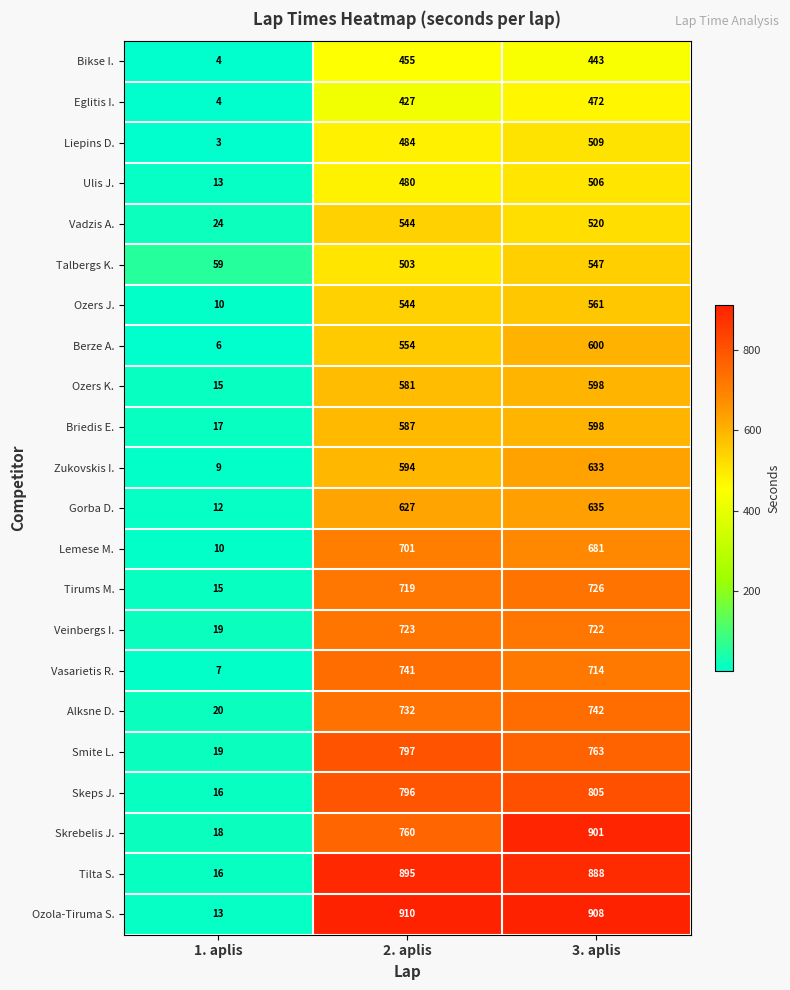

What is the difference between the maximum and minimum values in the Smite L. series?

778